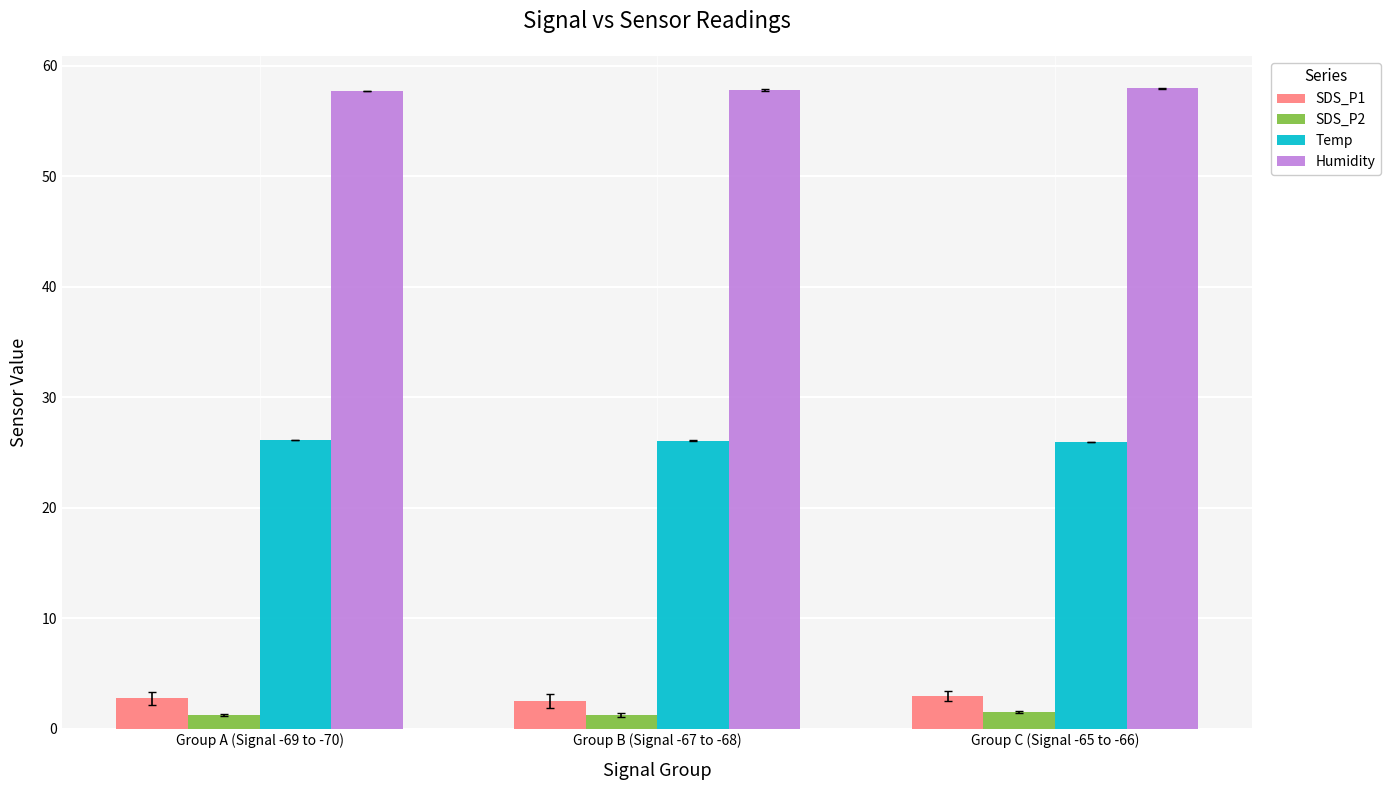

The value of Temp at Group A (Signal -69 to -70) is 16.1. True or false?

False